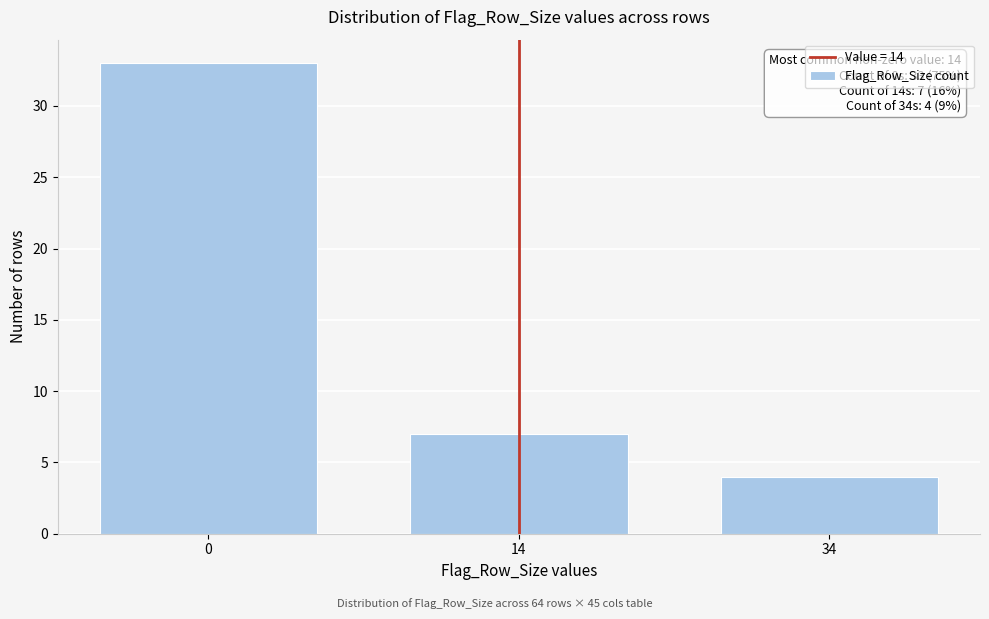

Reading left to right, extract all data points from this chart.

0=33	14=7	34=4